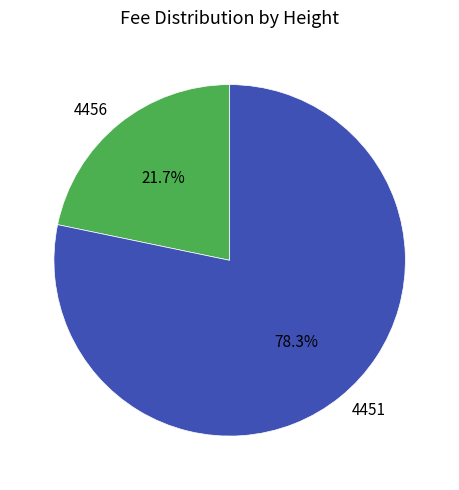

Approximately how many times larger is the value at 4456 compared to 4451?

0.3